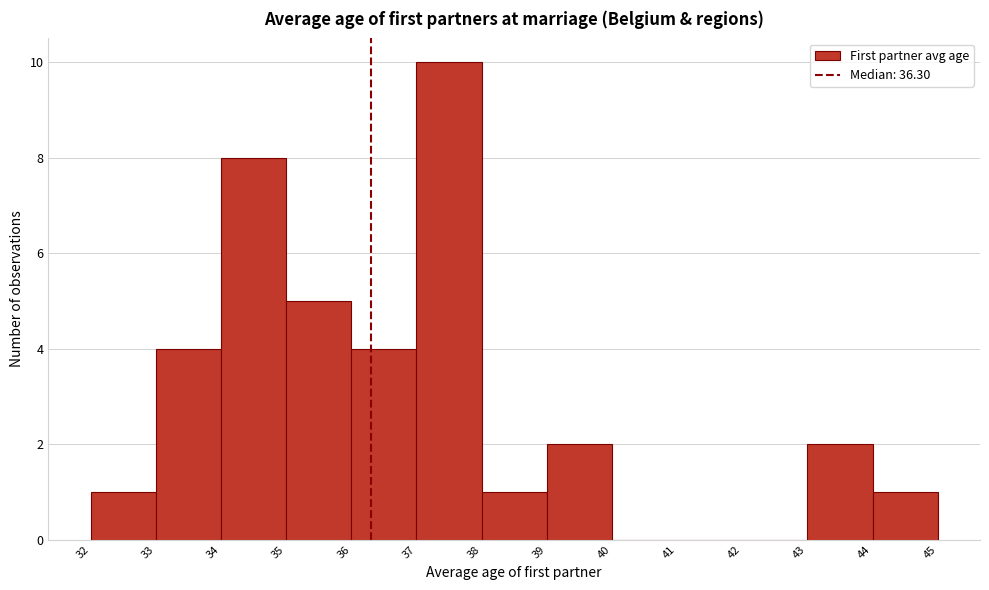

Which range on the x-axis has the tallest bar?

37 to 38